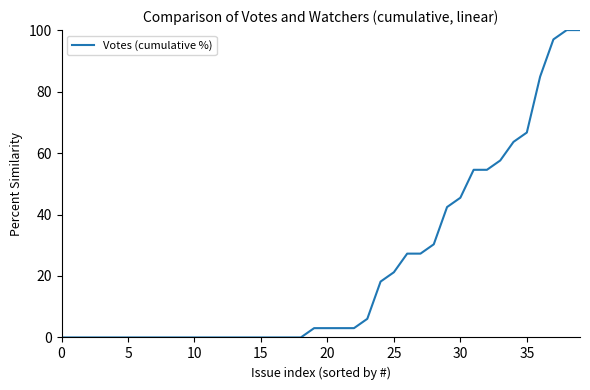

How many series are shown in this chart?

1